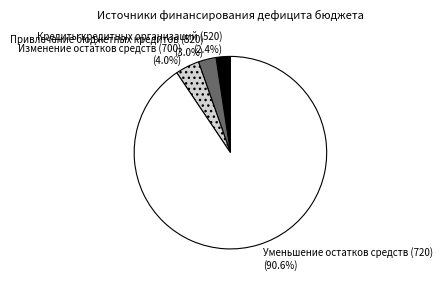

To the nearest percent, what is the difference between the Кредиты кредитных организаций (520) and Привлечение бюджетных кредитов (520) slice percentages?

1%